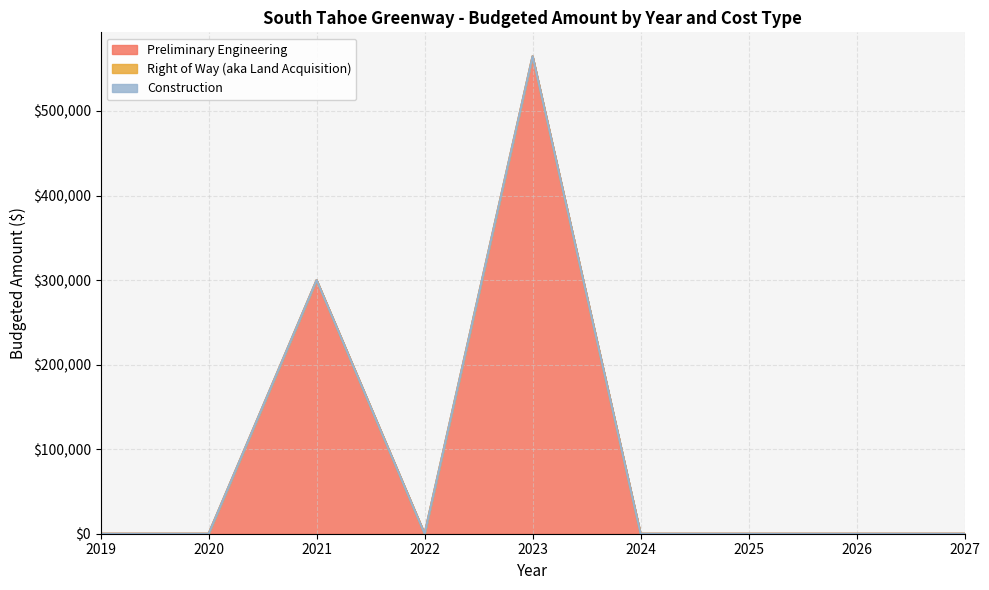

List the series in order of their peak value, highest first.

Preliminary Engineering, Right of Way (aka Land Acquisition), Construction